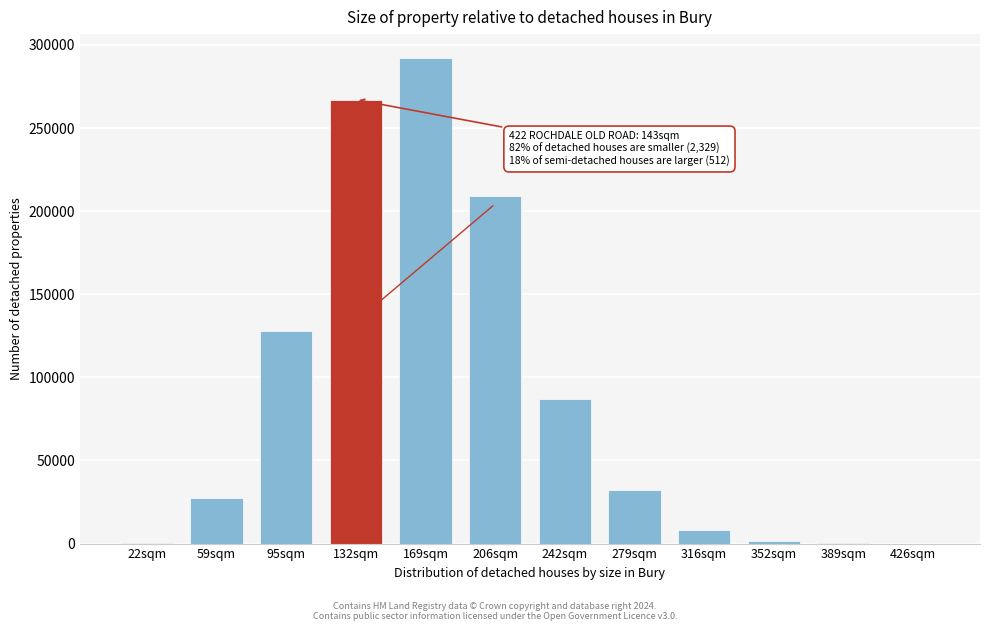

Approximately how many times larger is the value at 95sqm compared to 242sqm?

1.5